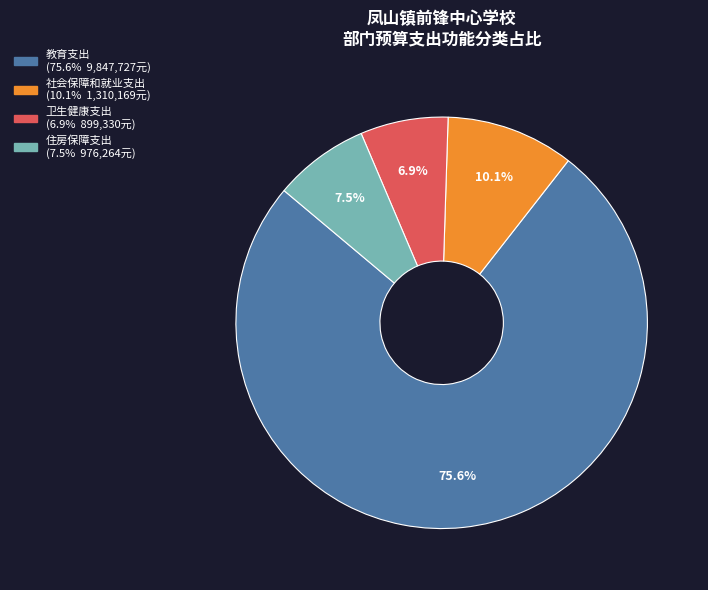

Does 社会保障和就业支出 represent more than half of the total?

No